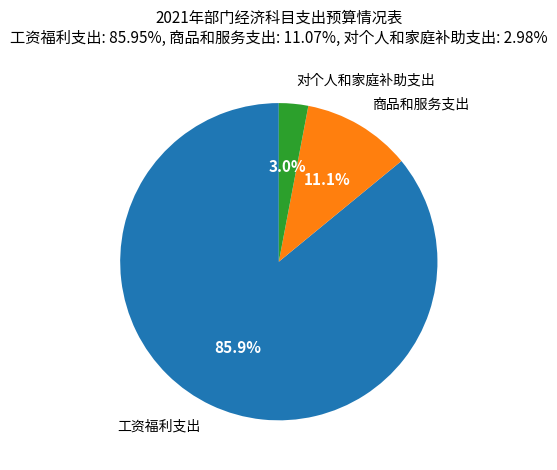

How many slices are in this pie chart?

3